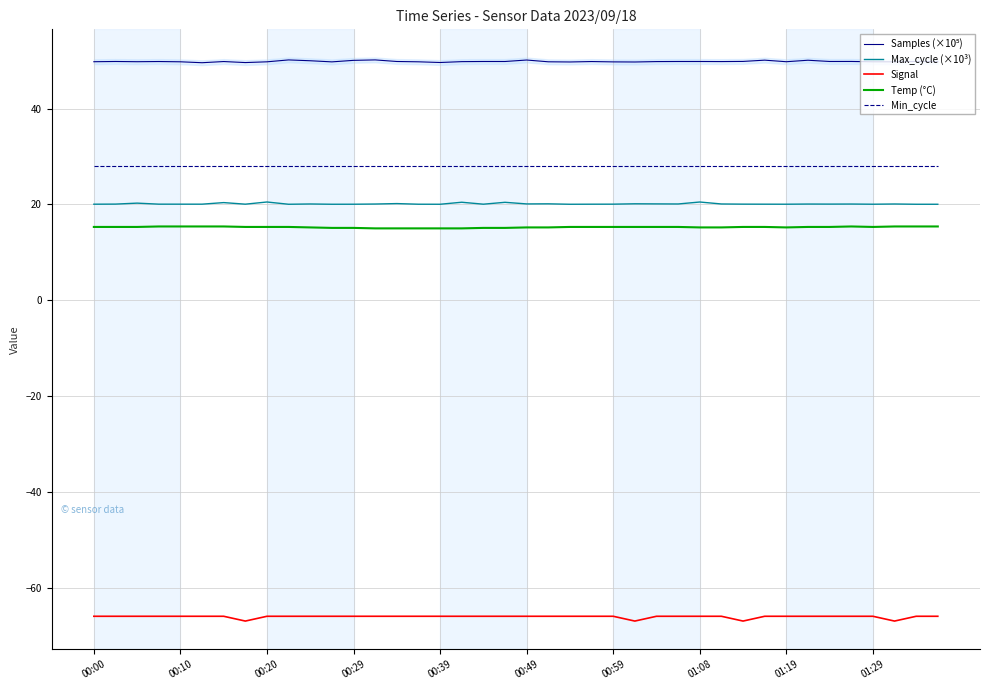

How many interior local peaks does the Samples (×10⁵) series have?

13